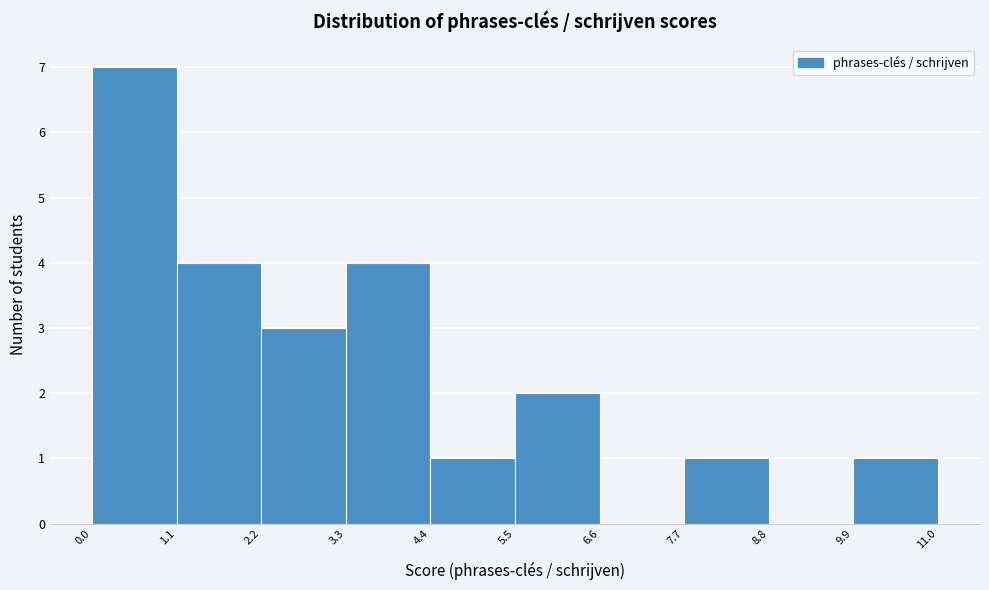

Reading left to right, list every bar in this chart as the range it spans on the x-axis followed by its height. The values are not printed on the chart, so give them approximately, as read against the axis.

0.0 to 1.1: 7
1.1 to 2.2: 4
2.2 to 3.3: 3
3.3 to 4.4: 4
4.4 to 5.5: 1
5.5 to 6.6: 2
6.6 to 7.7: 0
7.7 to 8.8: 1
8.8 to 9.9: 0
9.9 to 11.0: 1